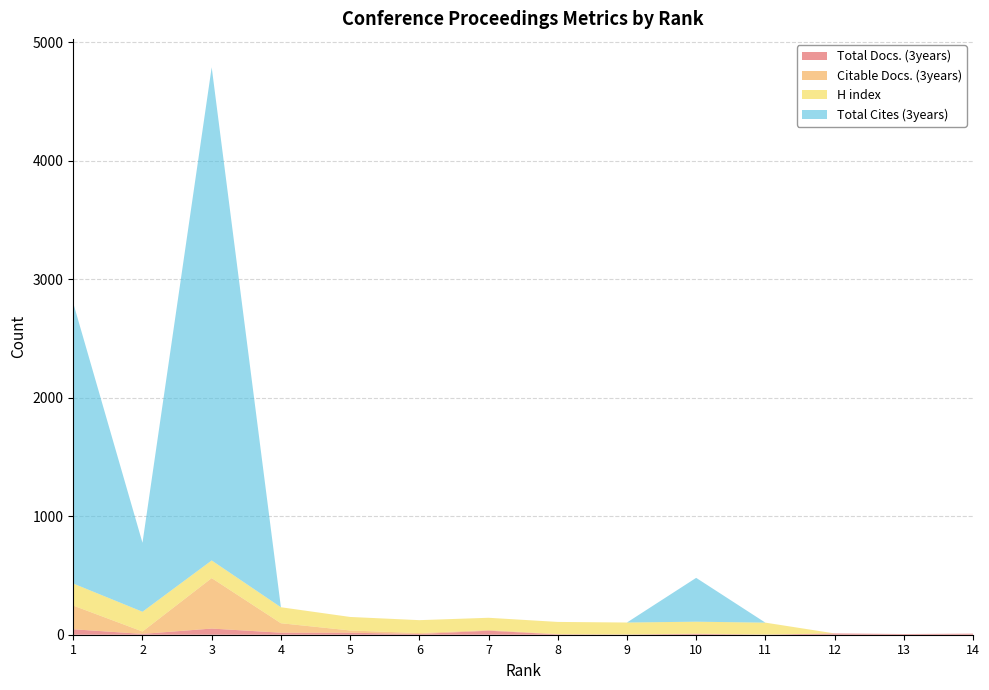

Reading left to right, what are all the values shown in this chart?

Total Docs. (3years): 46	7	52	17	17	6	34	3	2	7	1	11	6	9
Citable Docs. (3years): 200	20	426	80	19	8	6	3	0	3	1	0	0	0
H index: 186	167	149	135	114	109	103	102	101	100	100	0	0	0
Total Cites (3years): 2367	582	4163	0	0	0	0	0	0	370	0	0	0	0